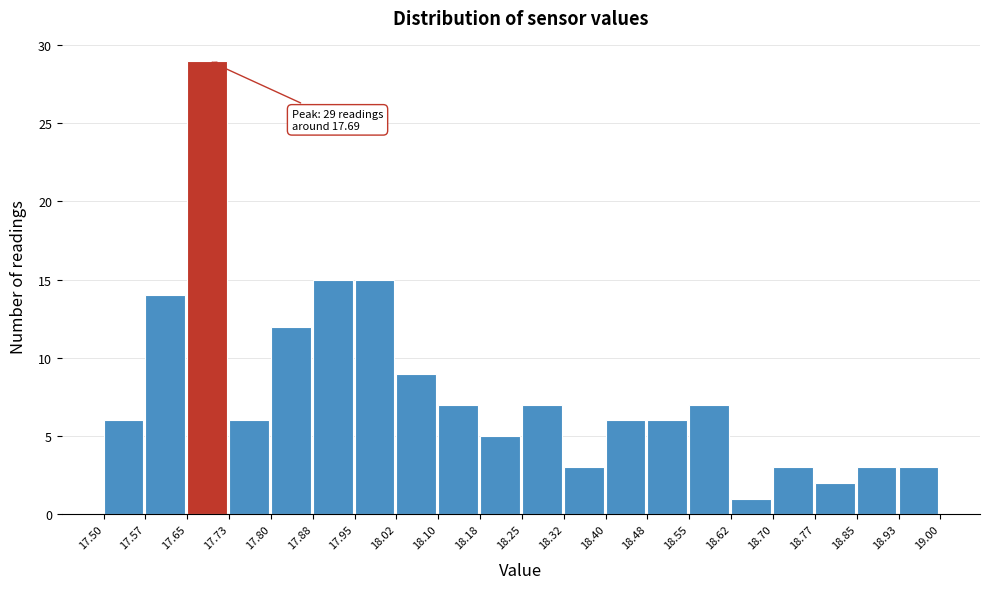

Which range on the x-axis has the tallest bar?

17.65 to 17.73